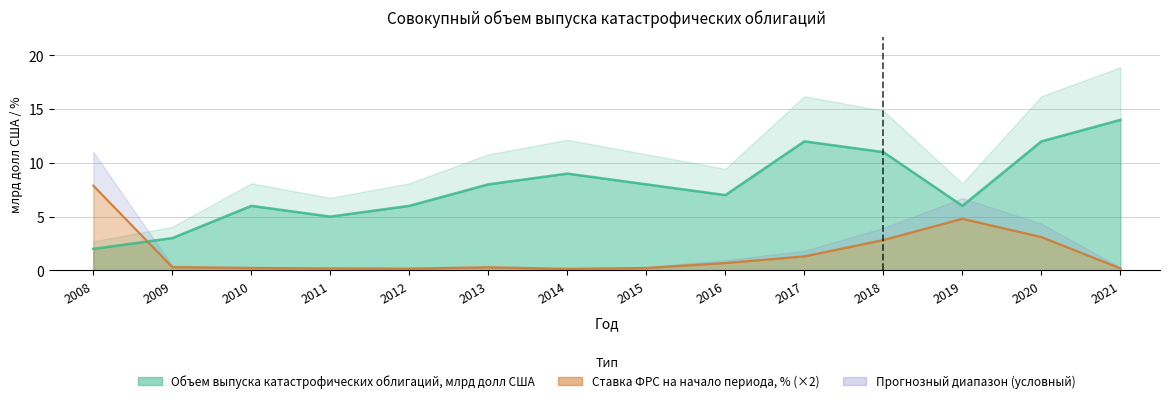

The Ставка ФРС на начало периода, % series shows 0.2 at 2011. True or false?

True